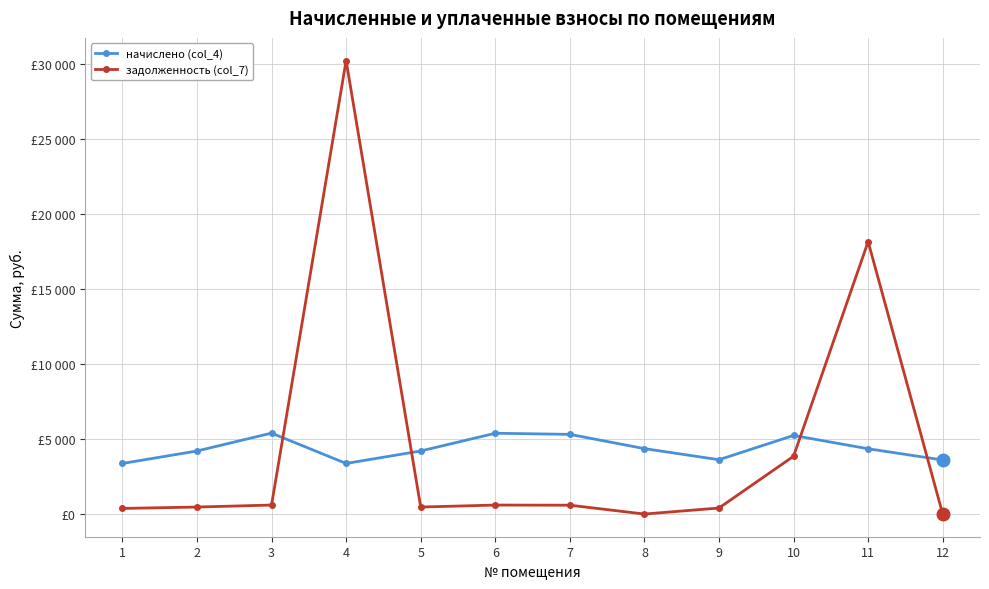

The задолженность (col_7) series shows 466.8 at 2. True or false?

True